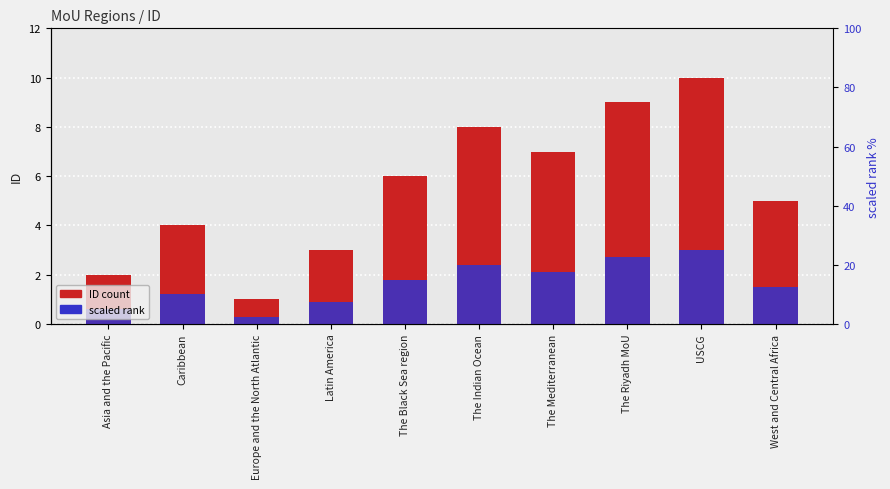

Is it true that ID count equals 6.0 at The Black Sea region?

True